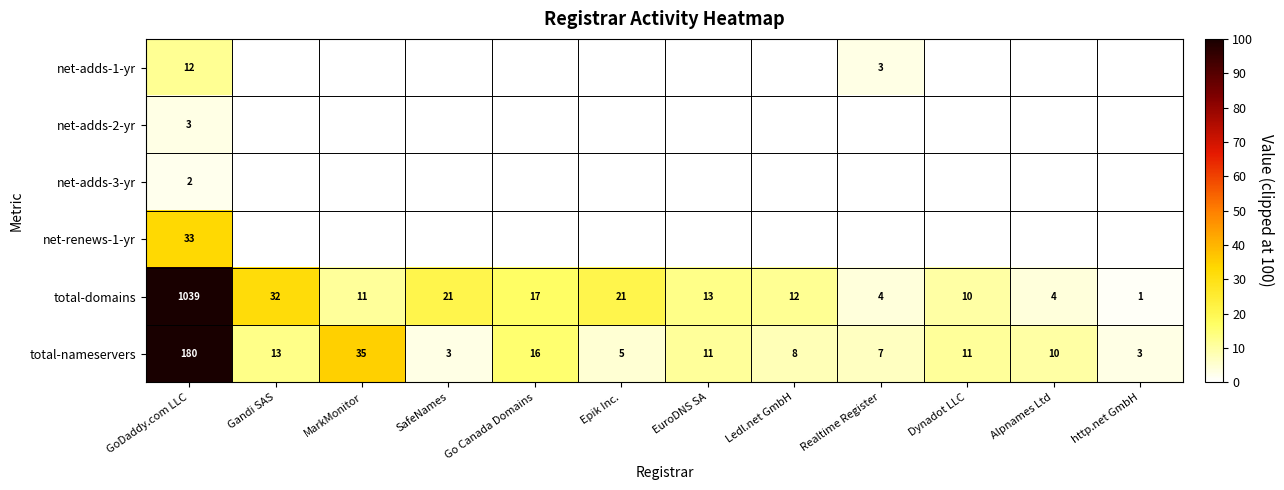

True or false: total-domains has a value of 1 at http.net GmbH.

True